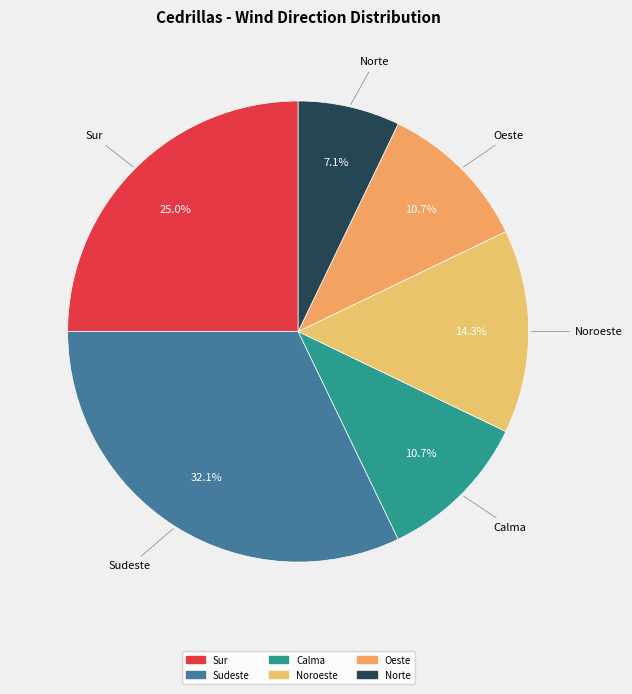

What portion of the pie excludes Sudeste?

67.9%